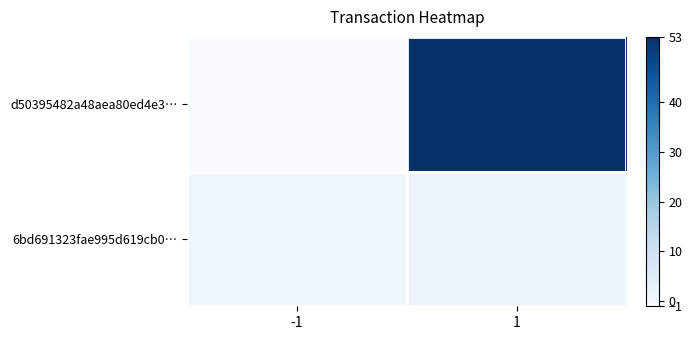

Reading left to right, transcribe all the data shown in this chart.

d50395482a48aea80ed4e3…: -1=-1	1=53
6bd691323fae995d619cb0…: -1=1	1=2